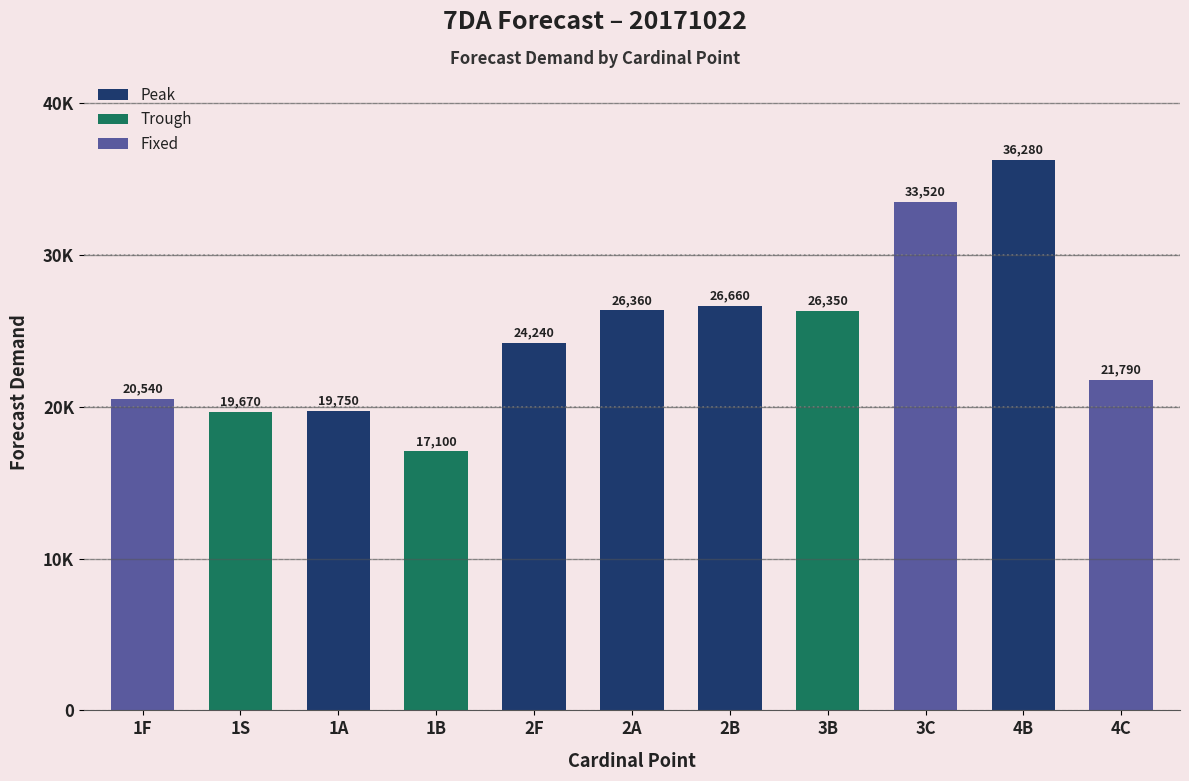

Where does the data first go above 24240?

2A